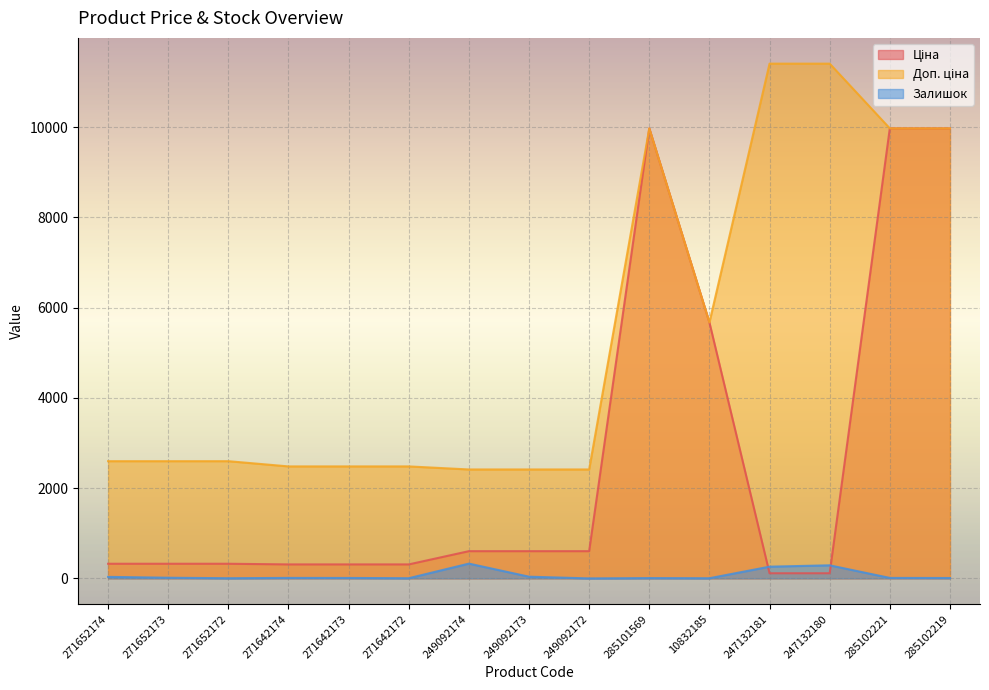

What is the value of the Ціна point at the 10th from the left?

9975.0